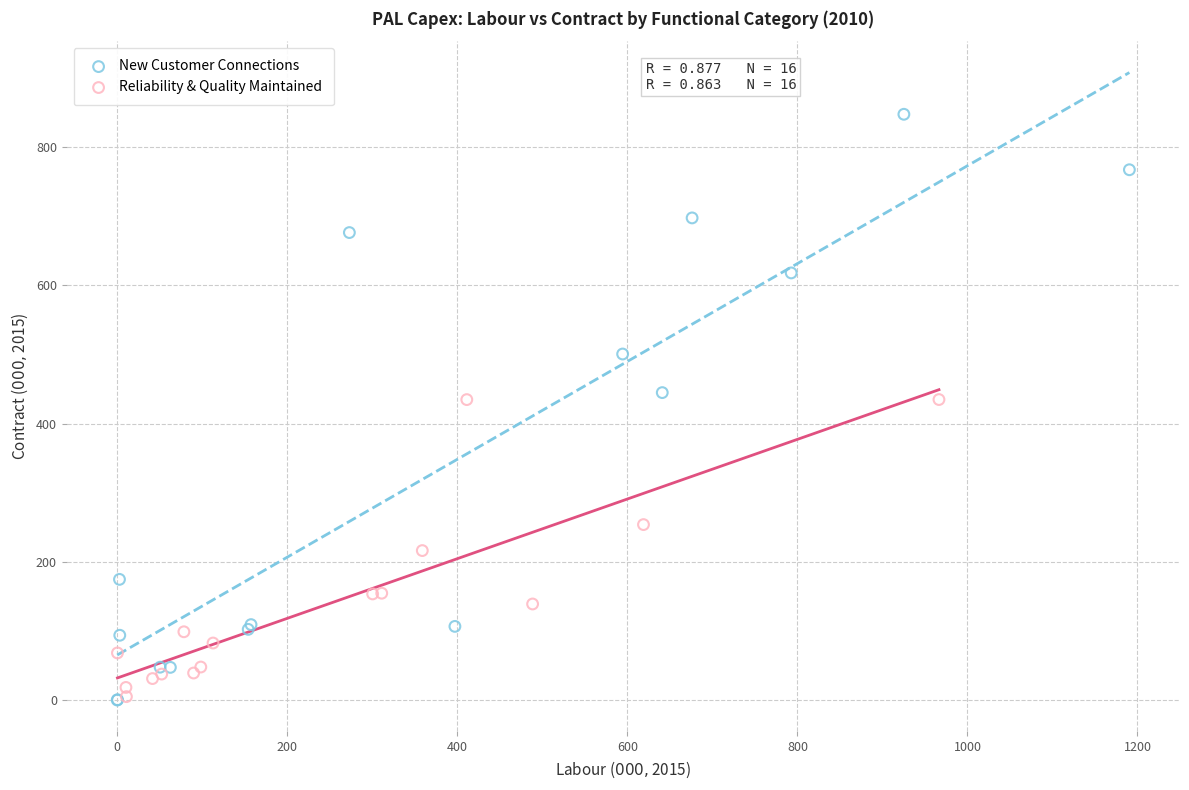

Which series reaches the maximum Y coordinate?

New Customer Connections